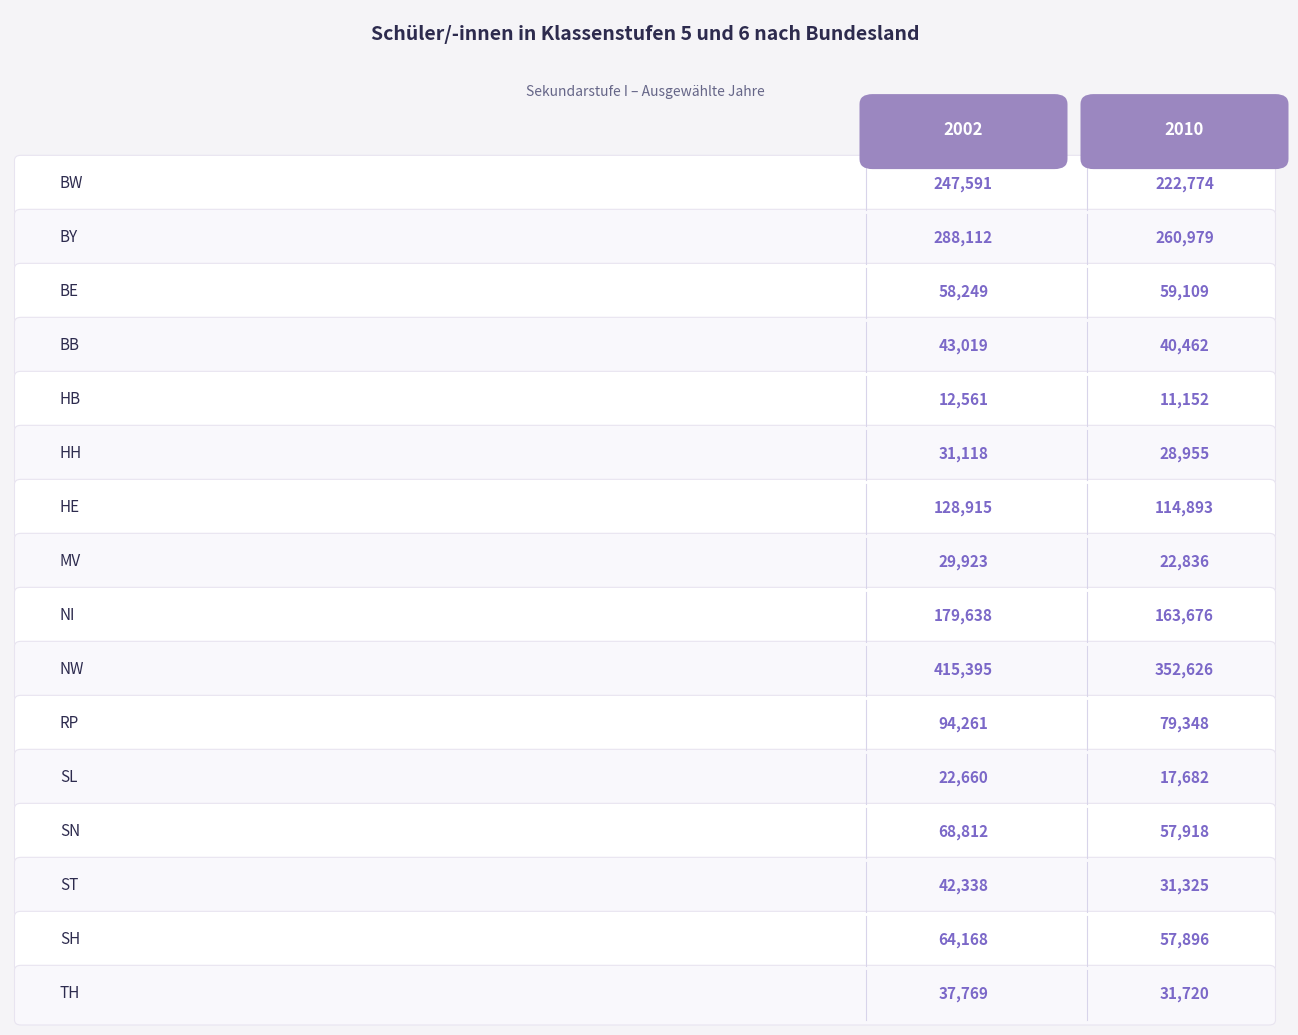

List the series in order of their peak value, lowest first.

2010, 2002